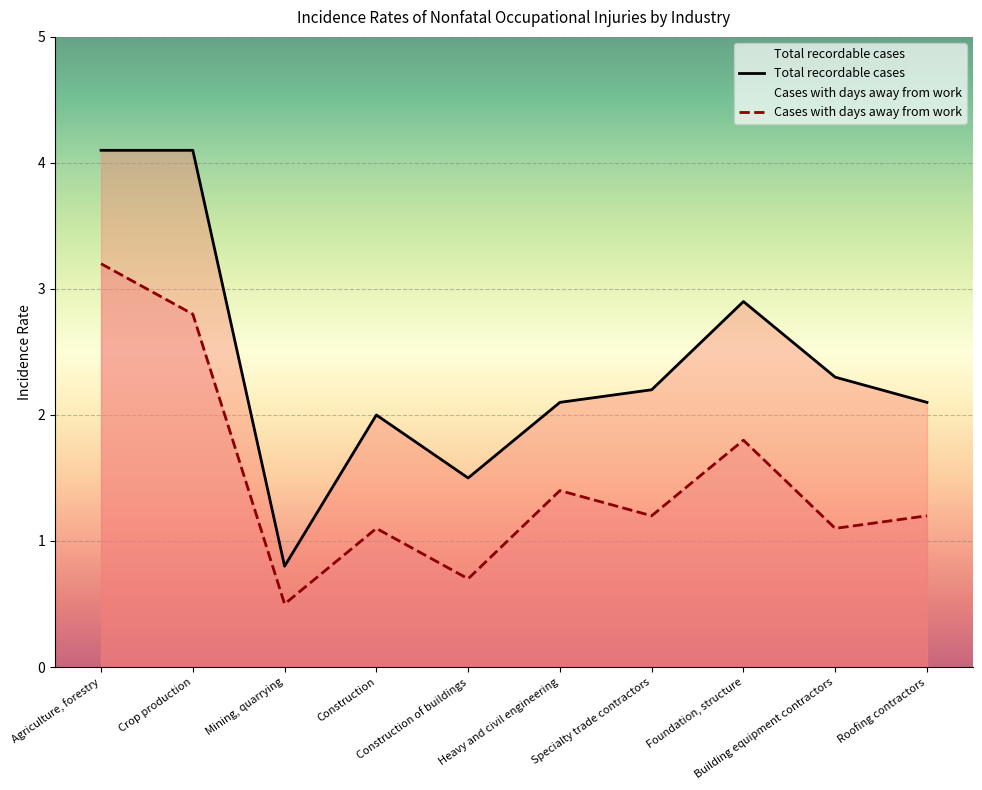

Does the chart display data point markers on the line(s)?

No